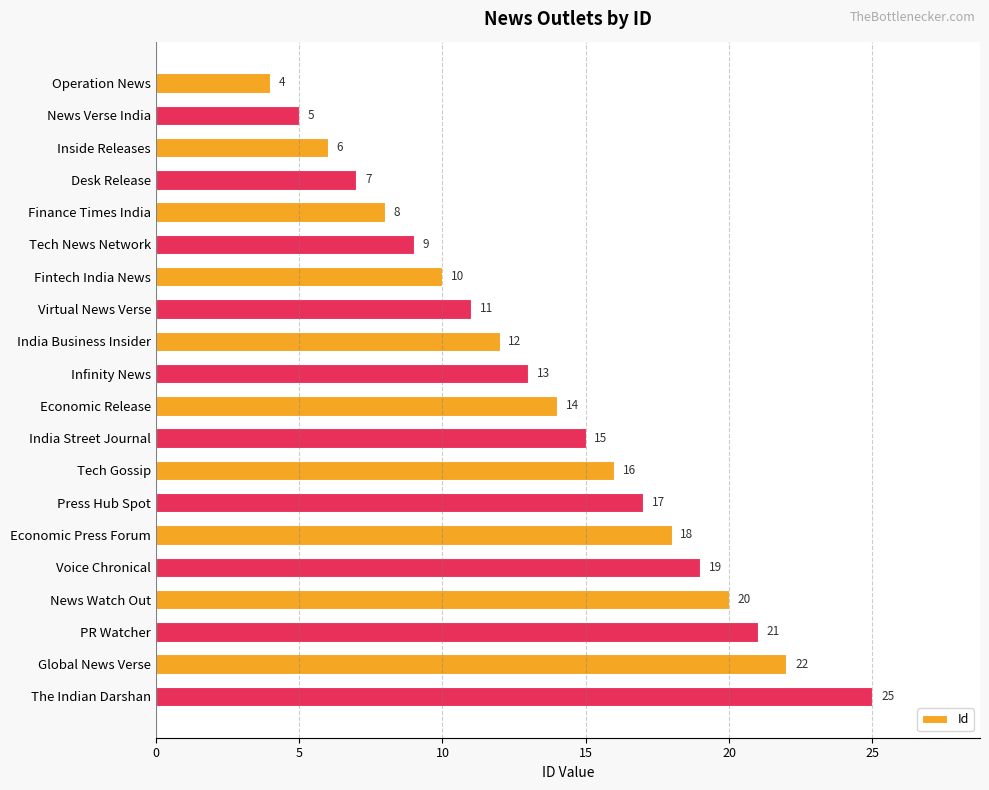

How many series are shown in this chart?

1